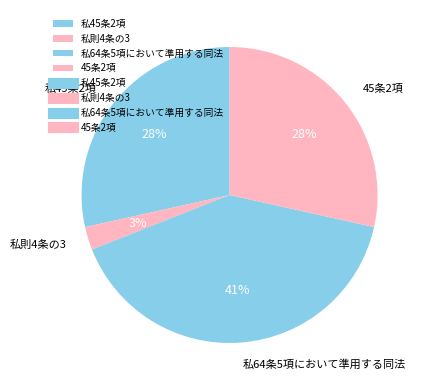

Is the sum of 私則4条の3 and 私64条5項において準用する同法 greater than half?

No